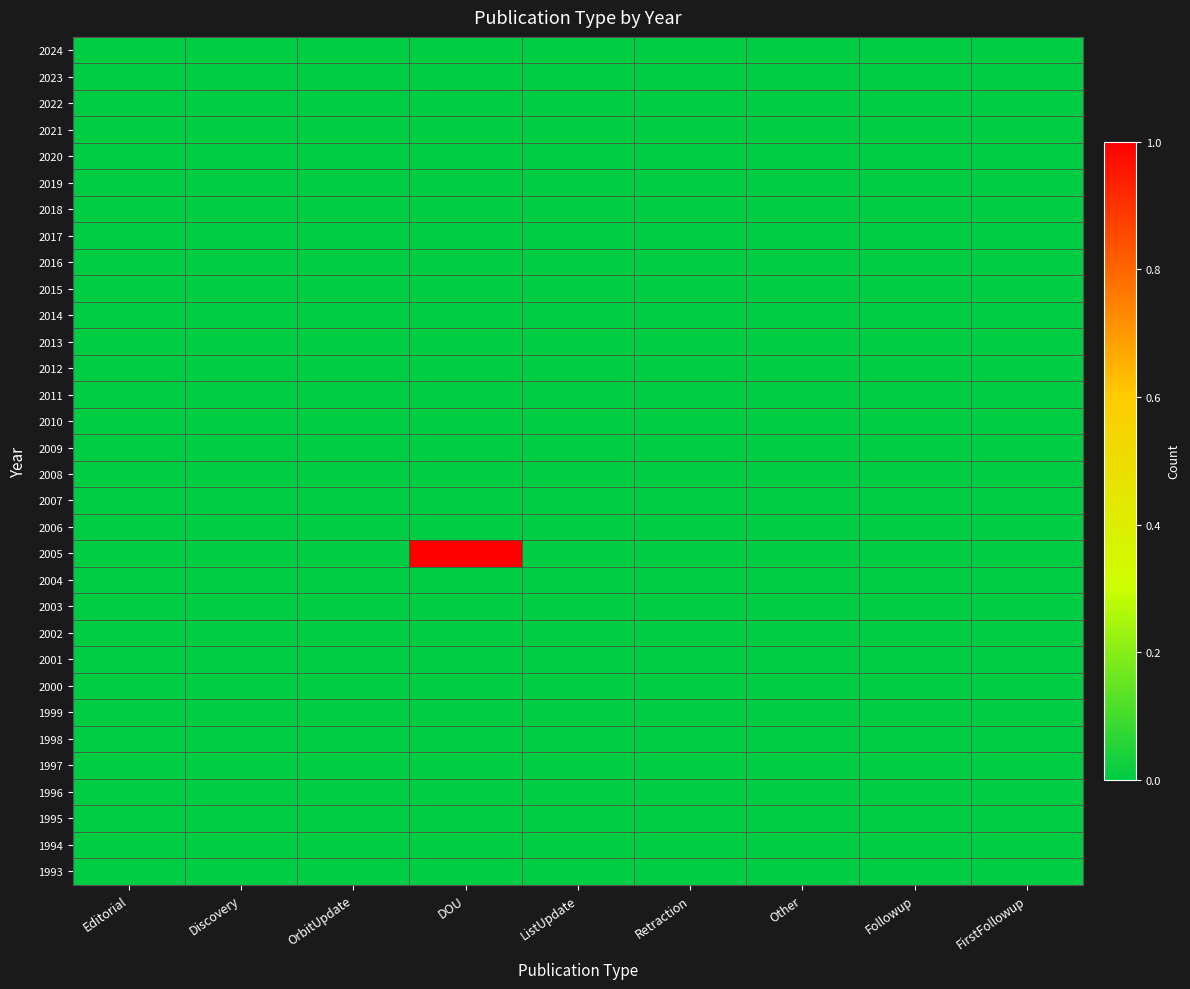

At which category is the sum across all series the highest?

DOU